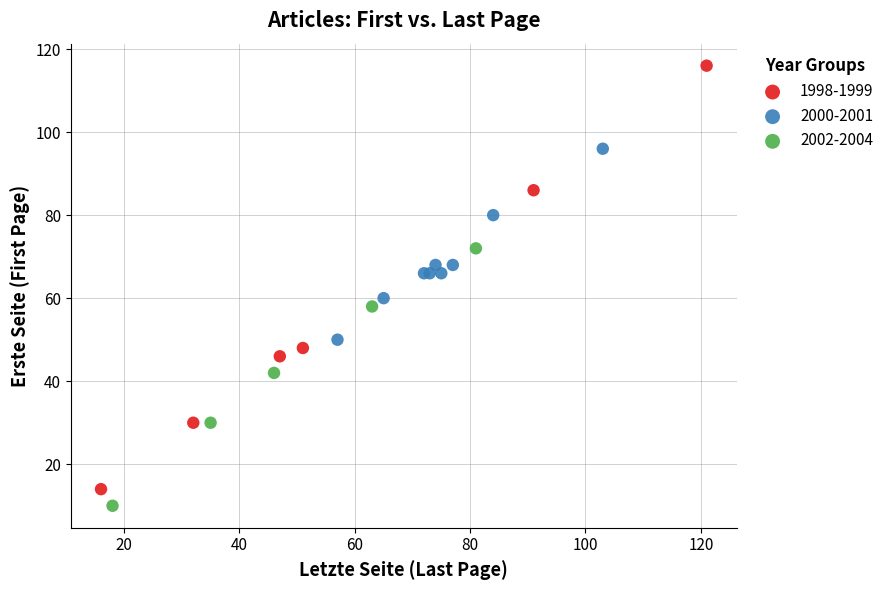

Which series reaches the maximum Y coordinate?

1998-1999